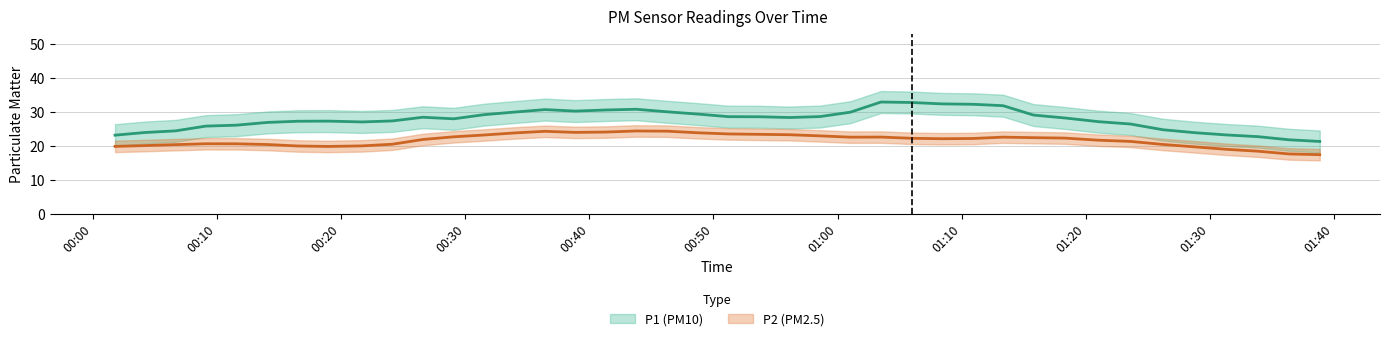

Rank the series by their average value, from lowest to highest.

P2, P1